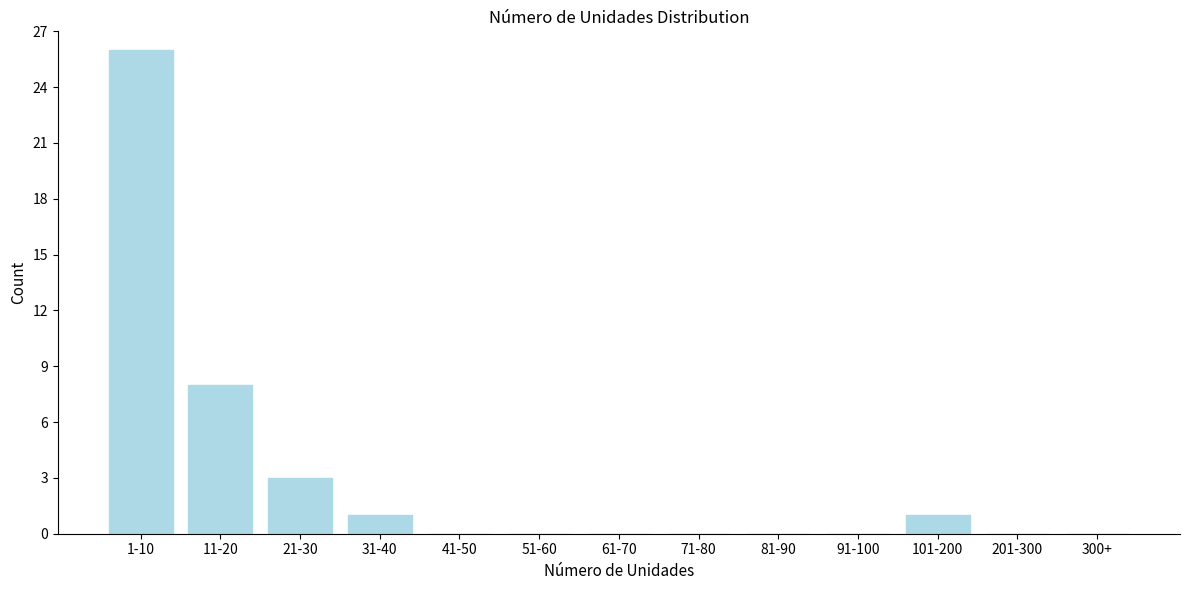

Reading right to left, extract all data points from this chart.

300+=0	201-300=0	101-200=1	91-100=0	81-90=0	71-80=0	61-70=0	51-60=0	41-50=0	31-40=1	21-30=3	11-20=8	1-10=26